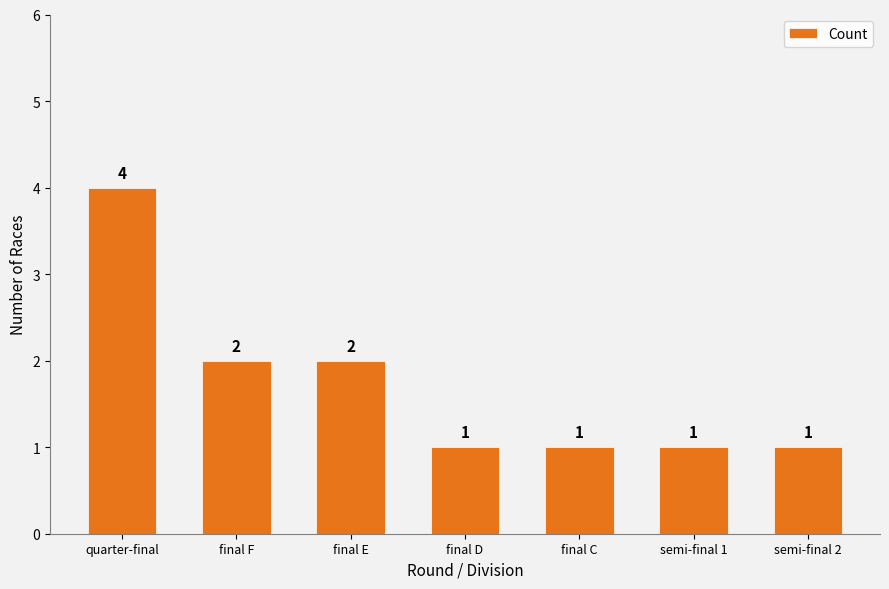

Reading left to right, extract all data points from this chart.

4	2	2	1	1	1	1